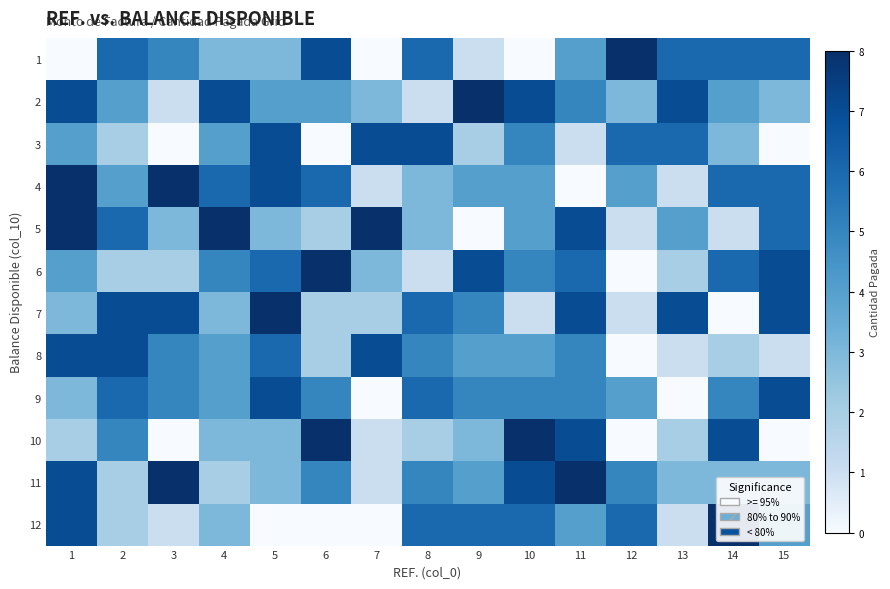

Which category has the lowest value across all series?

1